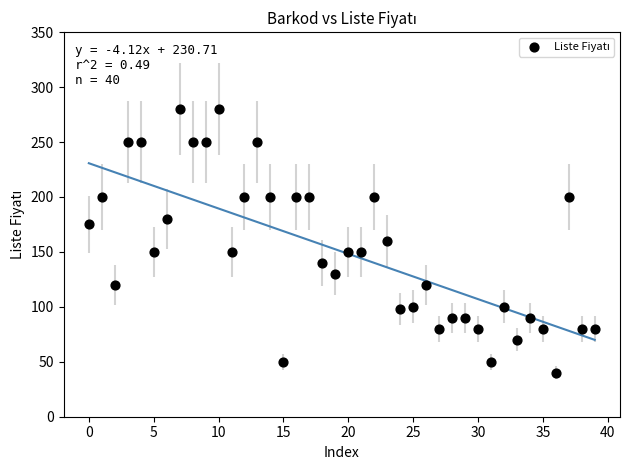

What is the range of Y values (max minus min)?

240